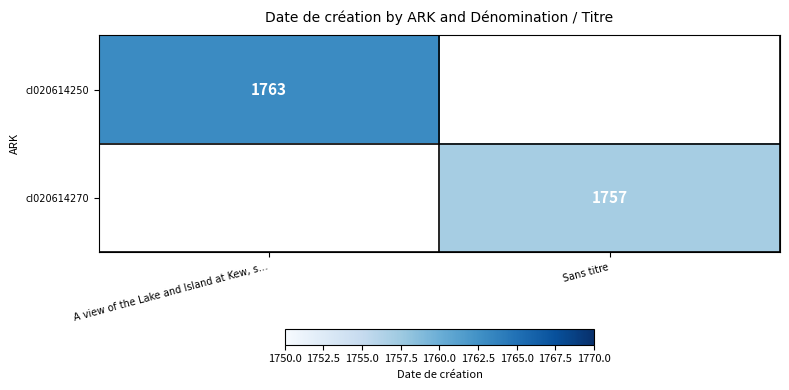

Is it true that cl020614250 equals 1763 at A view of the Lake and Island at Kew, s…?

True